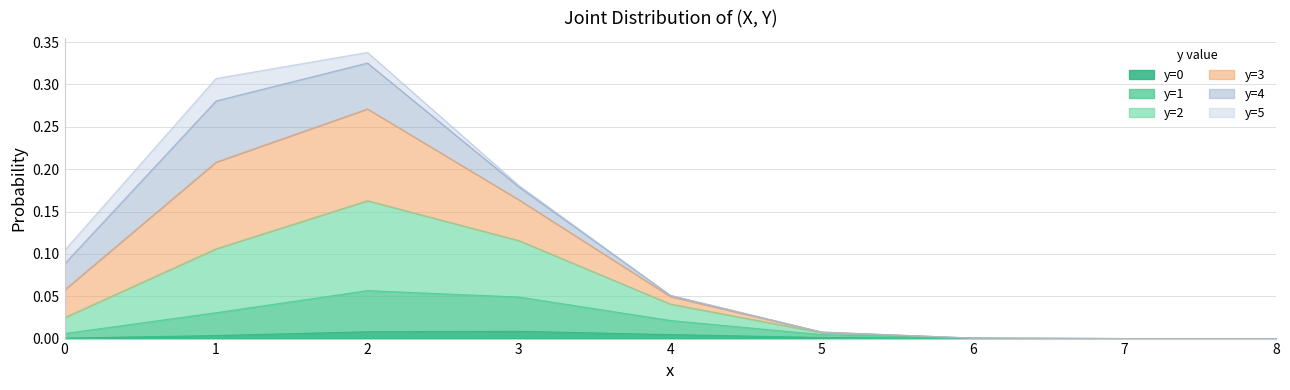

Between 6 and 7, which is larger?

6